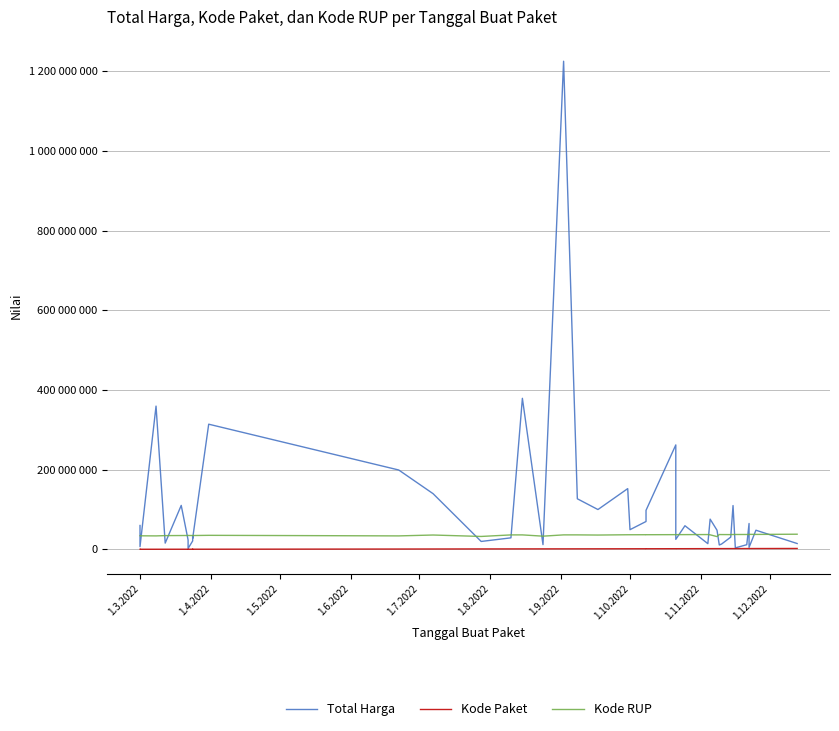

How many values in the Kode RUP series are below 36437720?

20